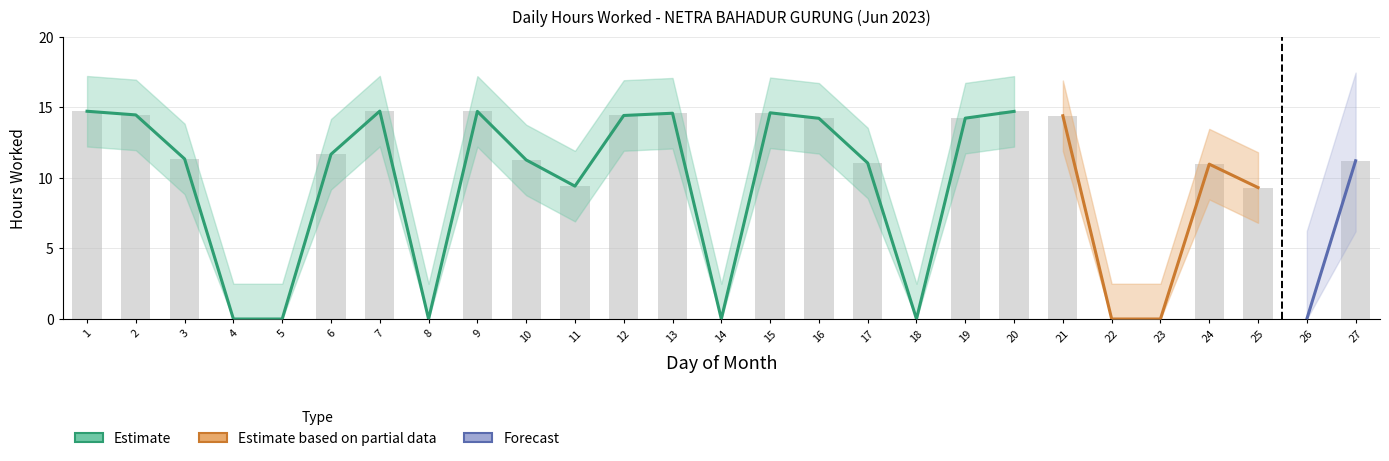

Is it true that the value at 15 is 4.9?

False